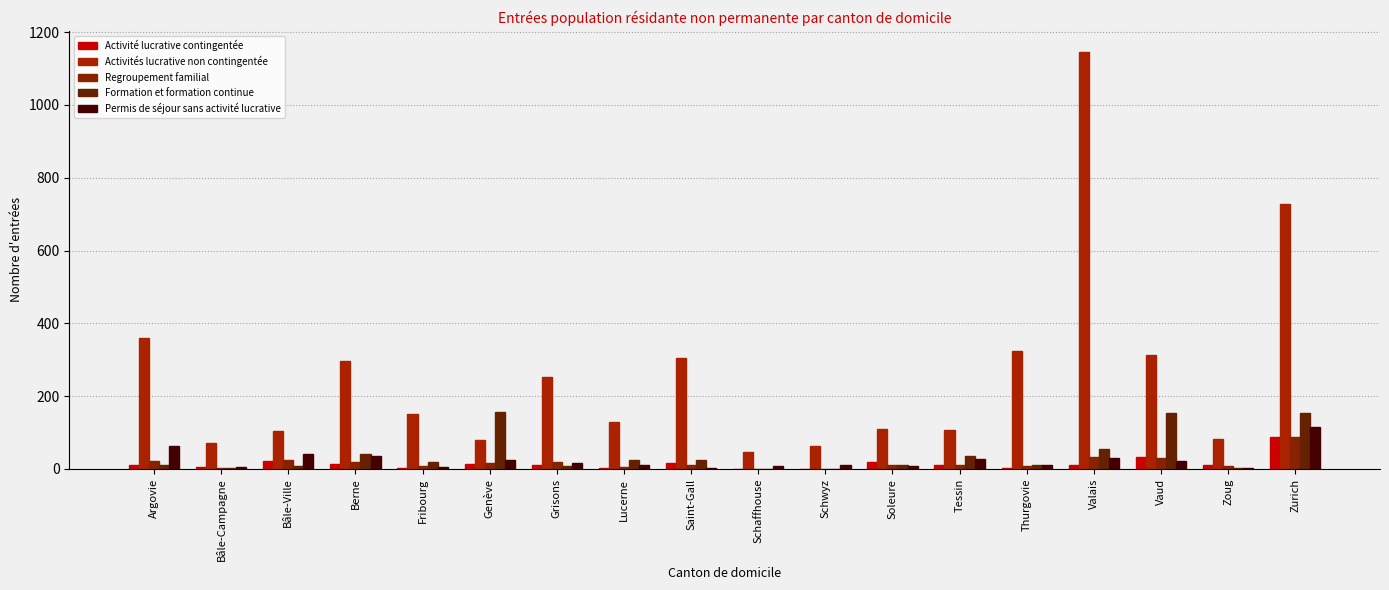

What is the total value across all series at Zoug?

104